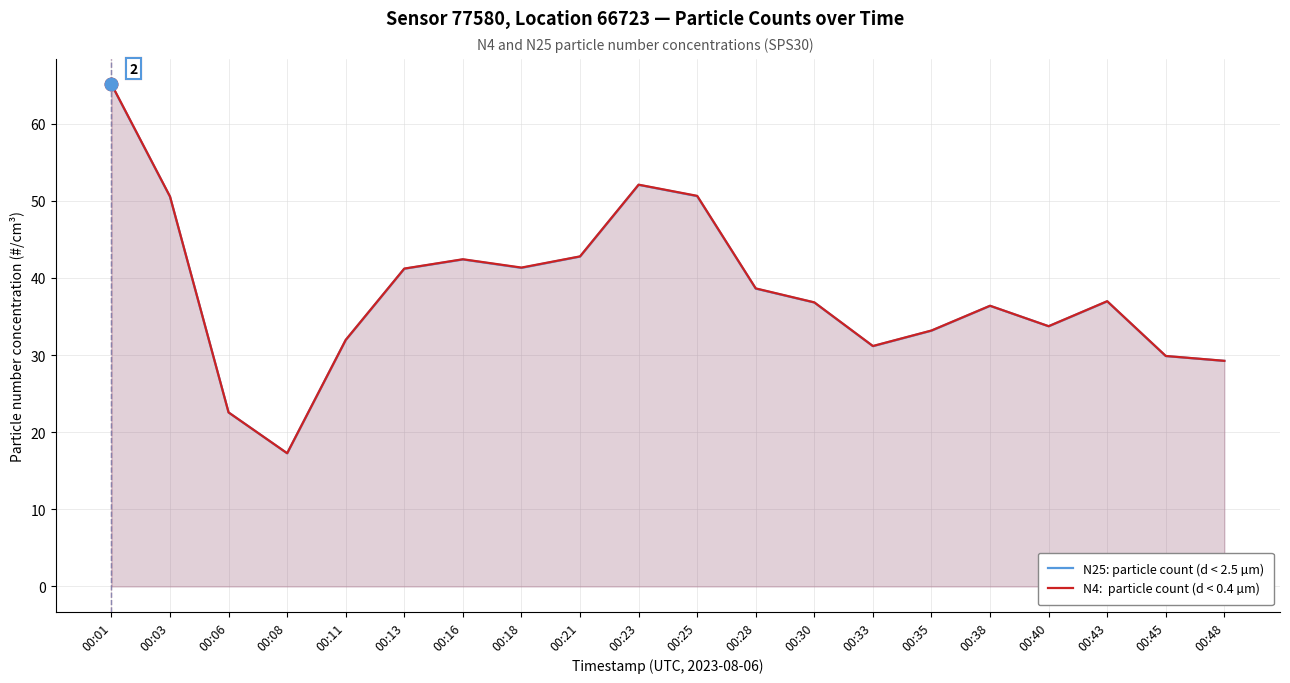

Where does the N25: particle count (d < 2.5 µm) series first go above 36?

00:01